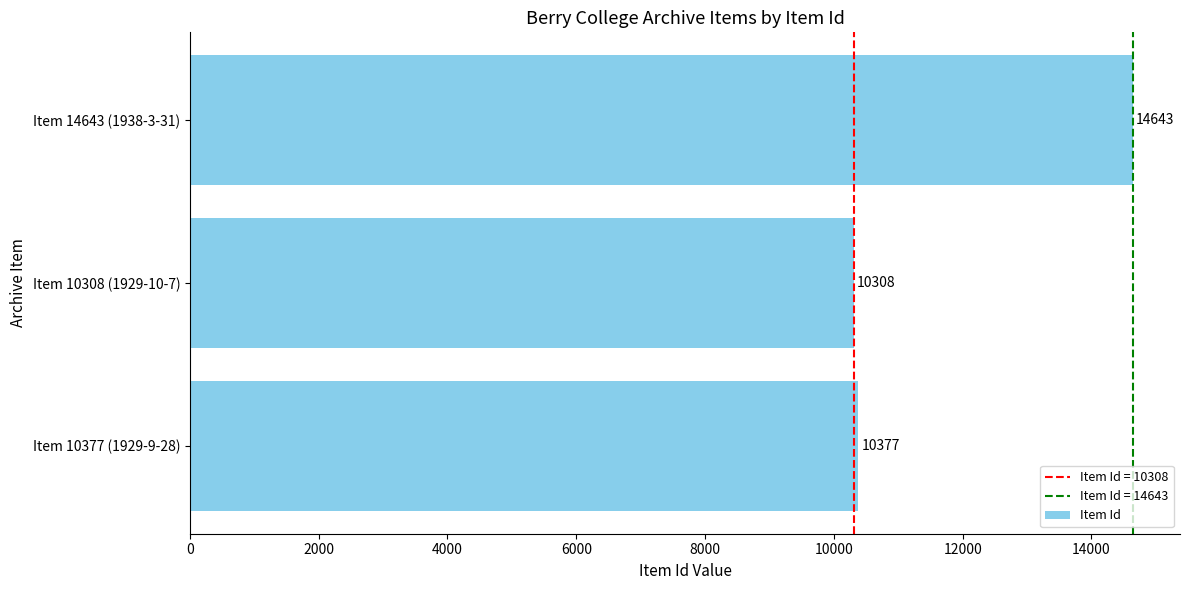

How many distinct data groups are displayed?

1